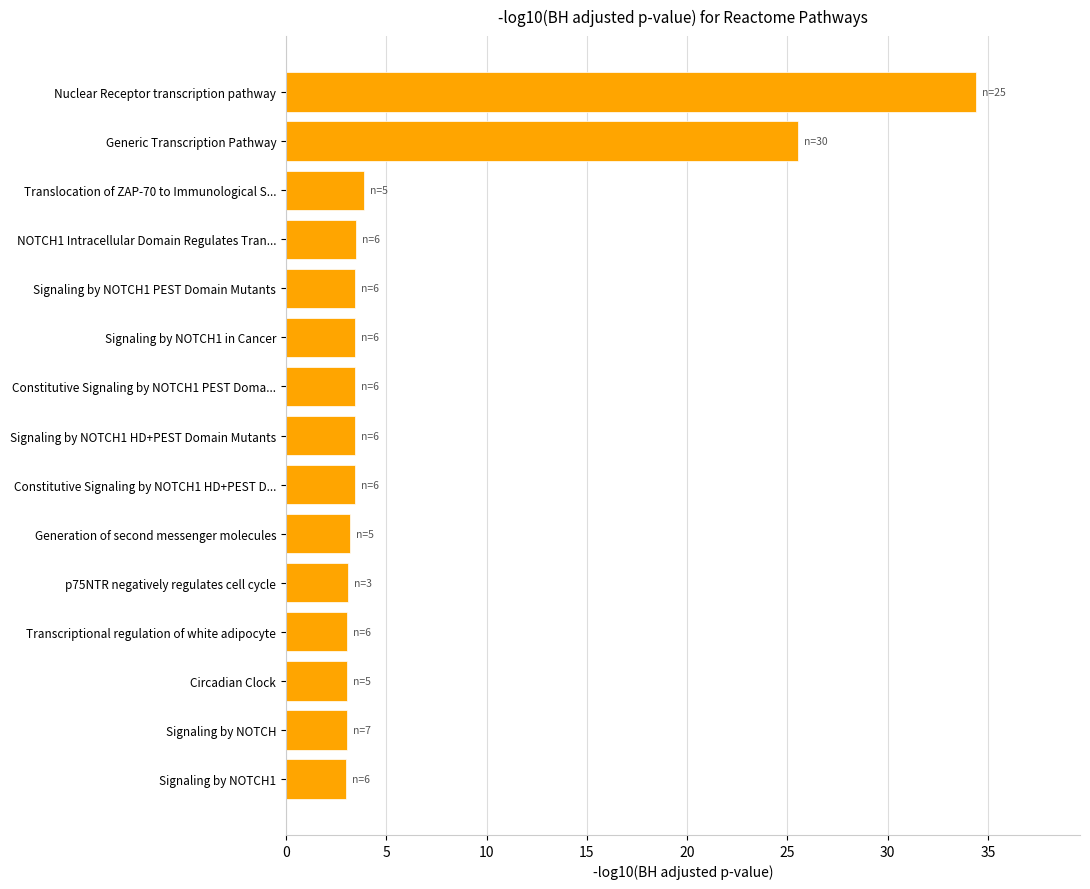

The value at Transcriptional regulation of white adipocyte is 1.2. True or false?

False